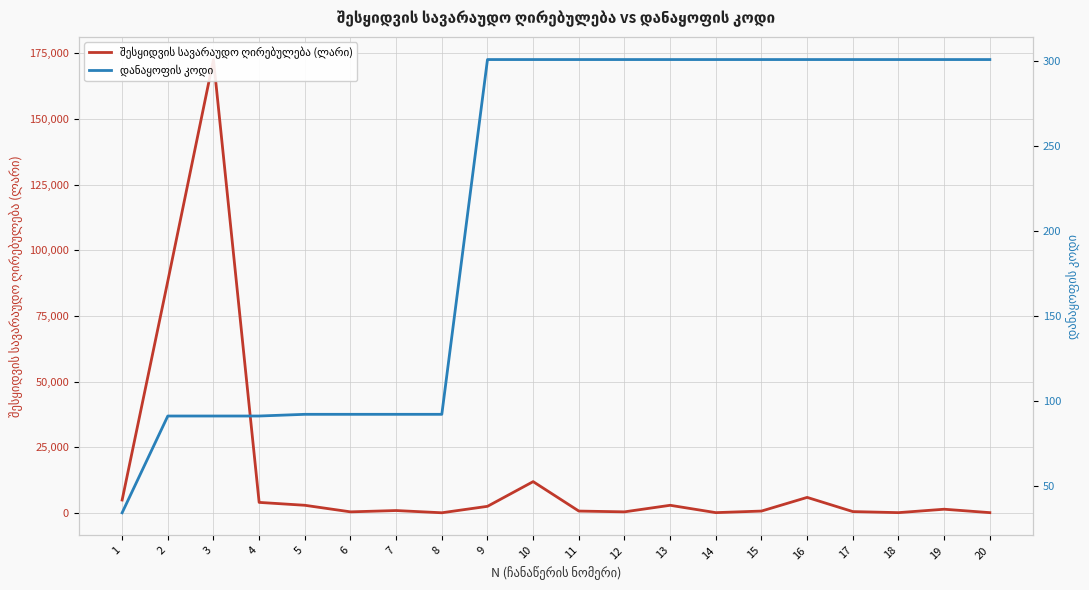

What is the sum of all შესყიდვის სავარაუდო ღირებულება (ლარი) values?

303050